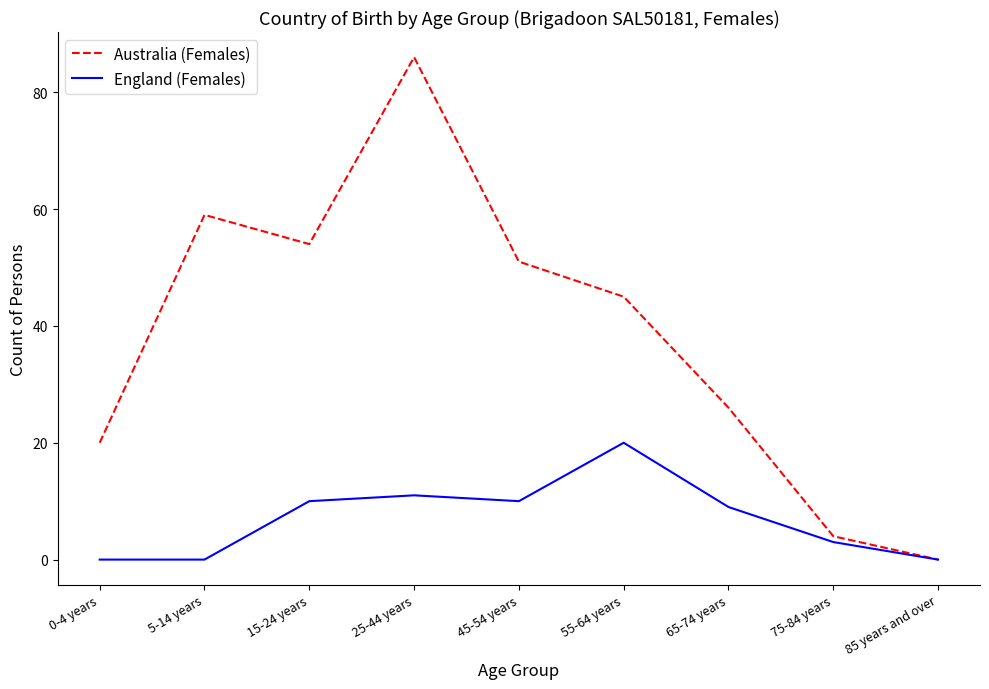

What position from the left is 85 years and over?

9